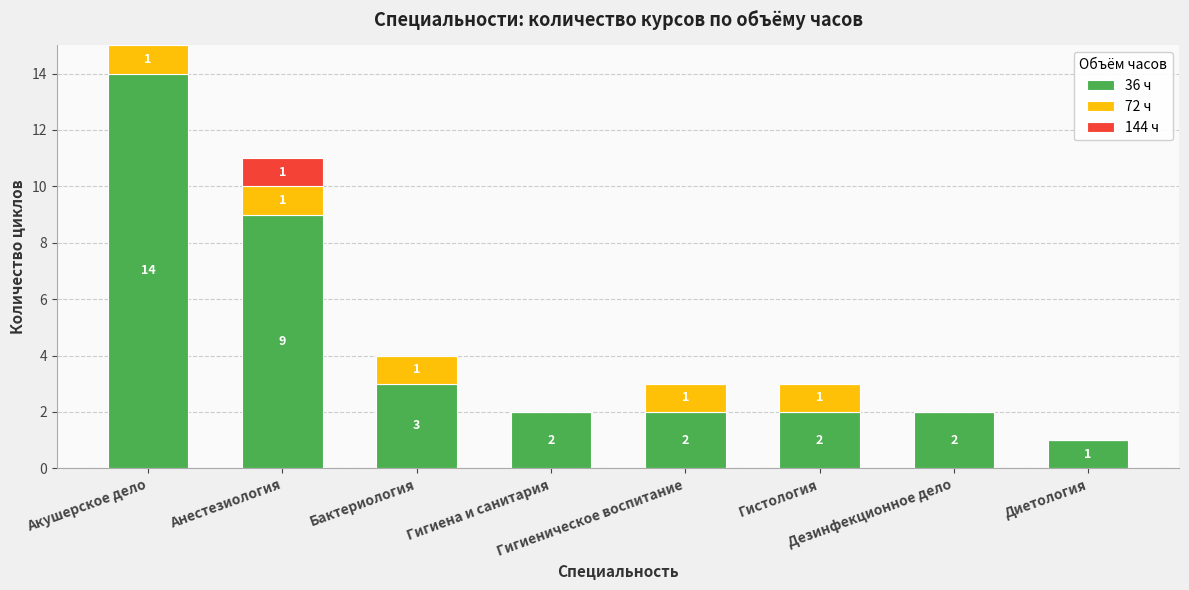

Does the chart contain stacked bars?

Yes